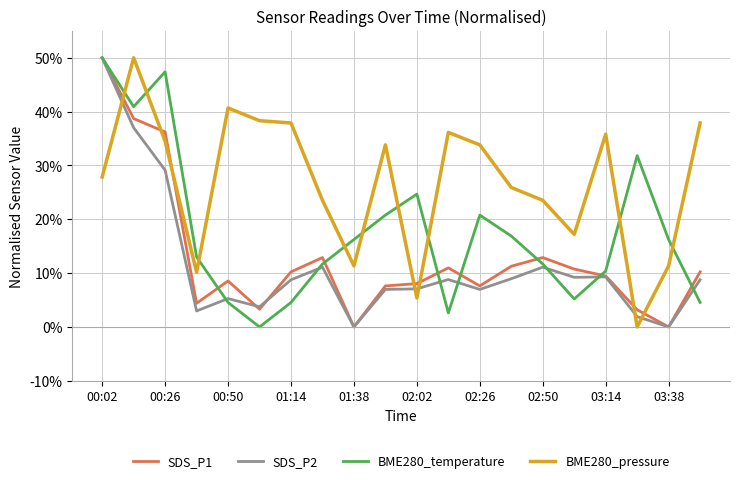

Which series has the largest total across all categories?

BME280_pressure